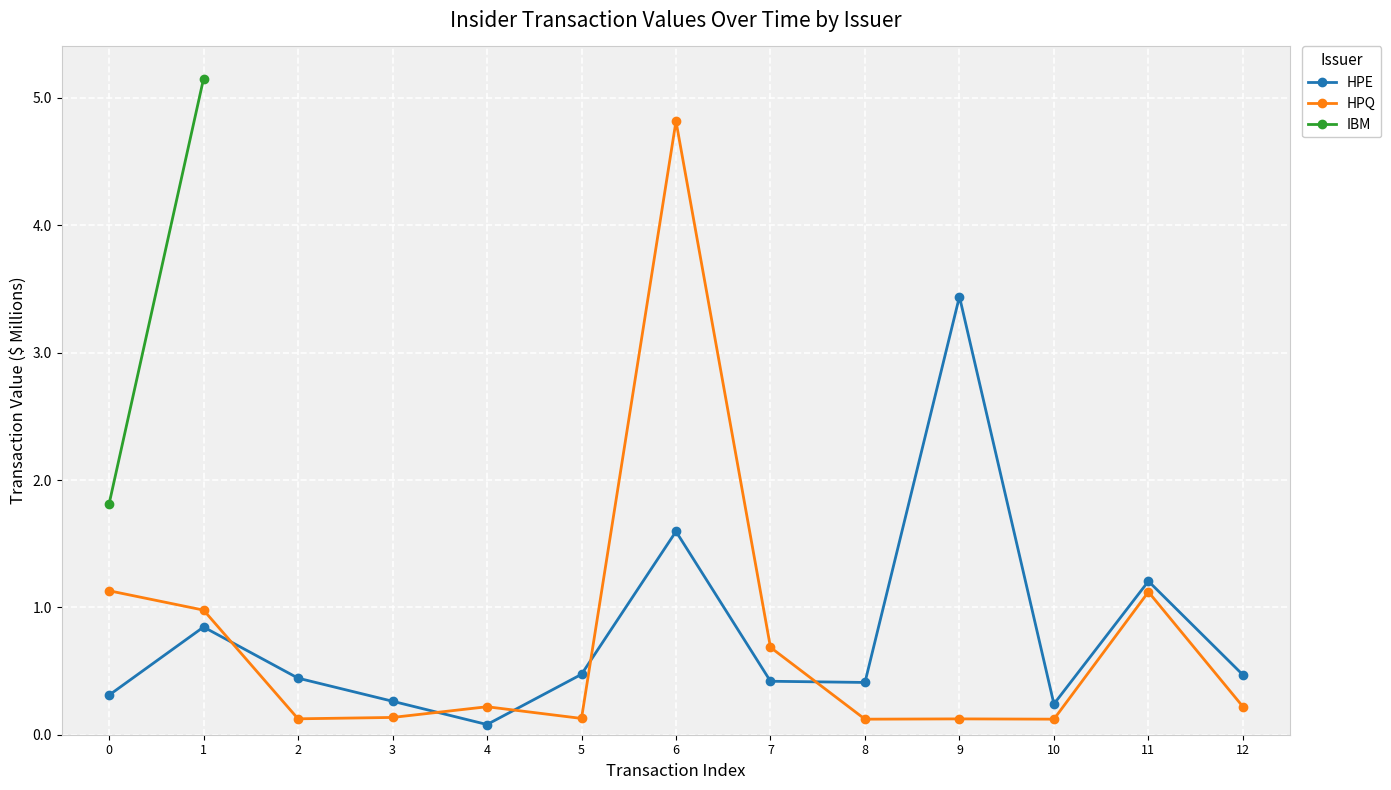

What is the value of the HPE point at the 6th from the left?

0.5